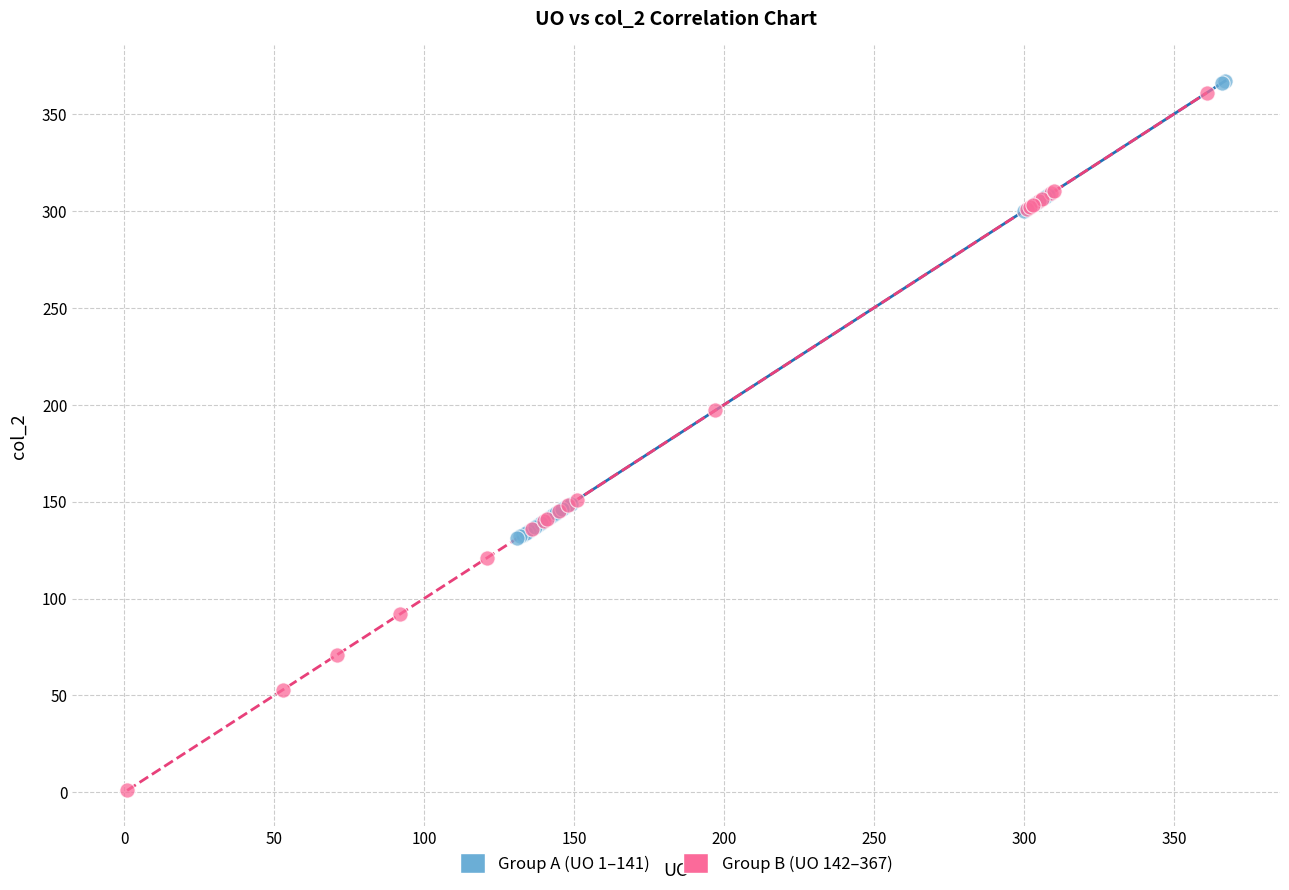

Which series has the largest Y range (max minus min)?

Group B (UO 142–367)